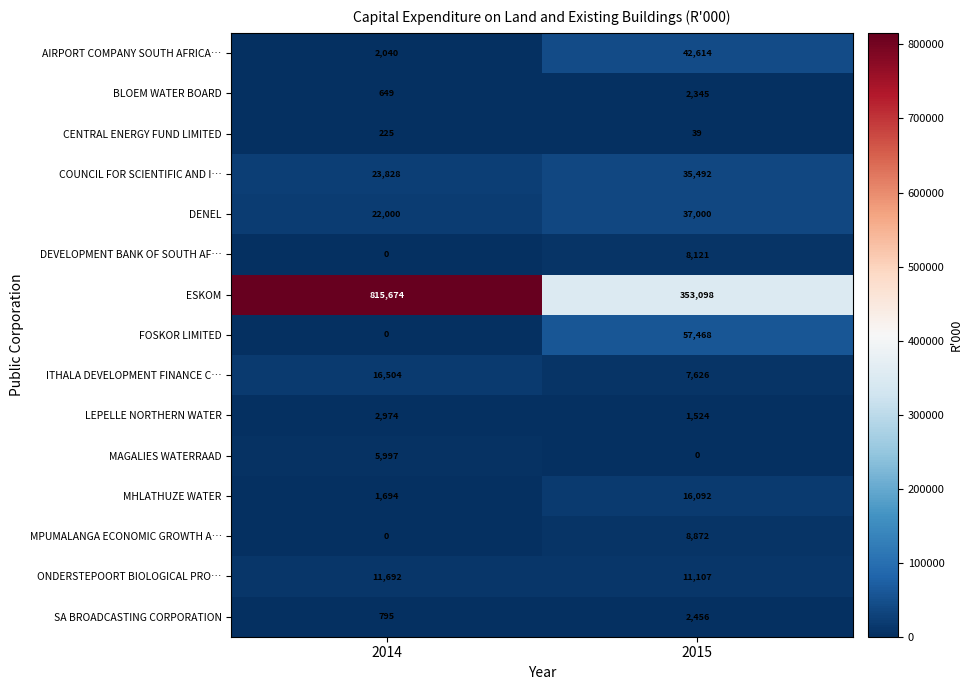

Reading right to left, transcribe all the data shown in this chart.

AIRPORT COMPANY SOUTH AFRICA…: 2015=42614	2014=2040
BLOEM WATER BOARD: 2015=2345	2014=649
CENTRAL ENERGY FUND LIMITED: 2015=39	2014=225
COUNCIL FOR SCIENTIFIC AND I…: 2015=35492	2014=23828
DENEL: 2015=37000	2014=22000
DEVELOPMENT BANK OF SOUTH AF…: 2015=8121	2014=0
ESKOM: 2015=353098	2014=815674
FOSKOR LIMITED: 2015=57468	2014=0
ITHALA DEVELOPMENT FINANCE C…: 2015=7626	2014=16504
LEPELLE NORTHERN WATER: 2015=1524	2014=2974
MAGALIES WATERRAAD: 2015=0	2014=5997
MHLATHUZE WATER: 2015=16092	2014=1694
MPUMALANGA ECONOMIC GROWTH A…: 2015=8872	2014=0
ONDERSTEPOORT BIOLOGICAL PRO…: 2015=11107	2014=11692
SA BROADCASTING CORPORATION: 2015=2456	2014=795